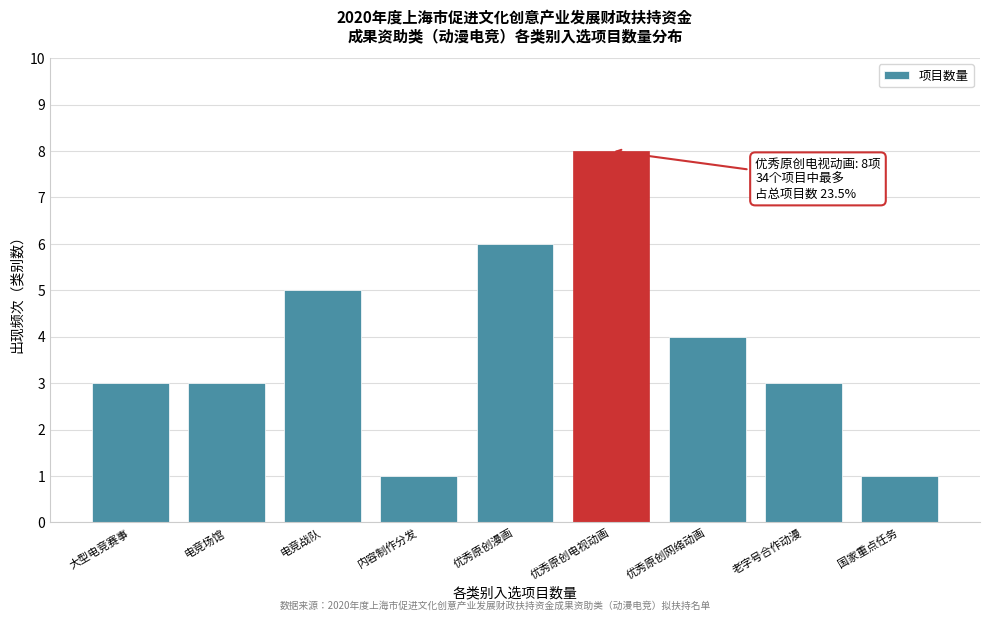

Reading left to right, extract all data points from this chart.

大型电竞赛事=3	电竞场馆=3	电竞战队=5	内容制作分发=1	优秀原创漫画=6	优秀原创电视动画=8	优秀原创网络动画=4	老字号合作动漫=3	国家重点任务=1